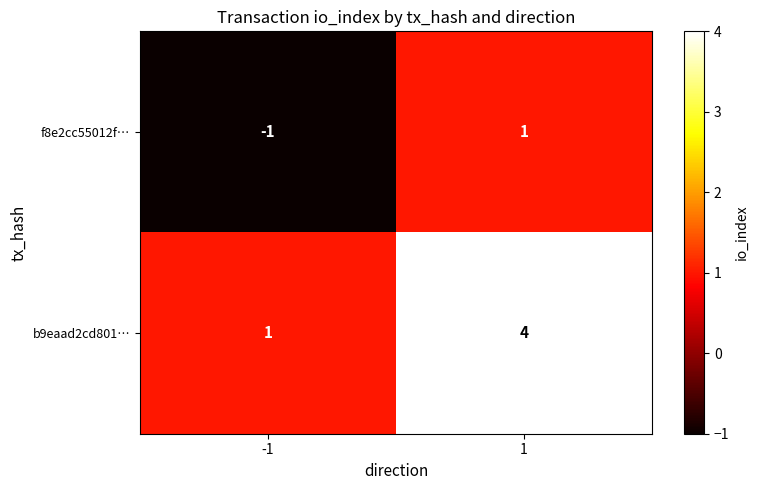

Reading left to right, list all the values displayed in this chart.

f8e2cc55012f…: -1	1
b9eaad2cd801…: 1	4